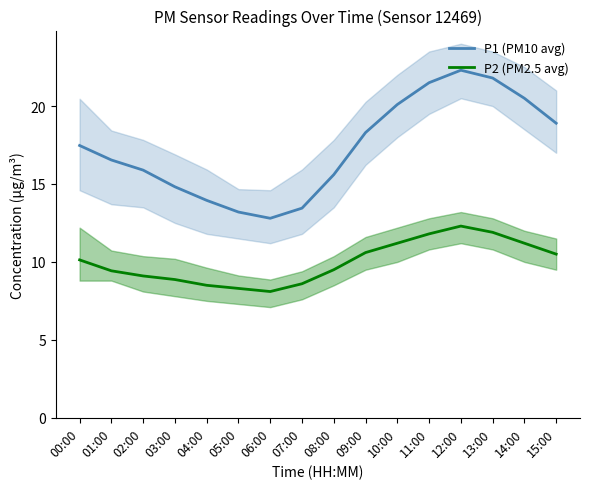

True or false: P2 (PM2.5 avg) and P1 (PM10 avg) cross at least once.

False